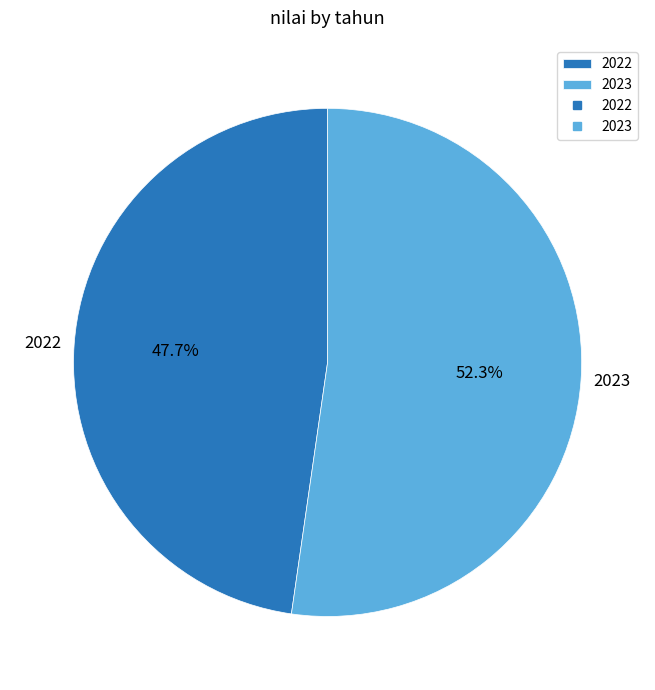

How many slices are in this pie chart?

2